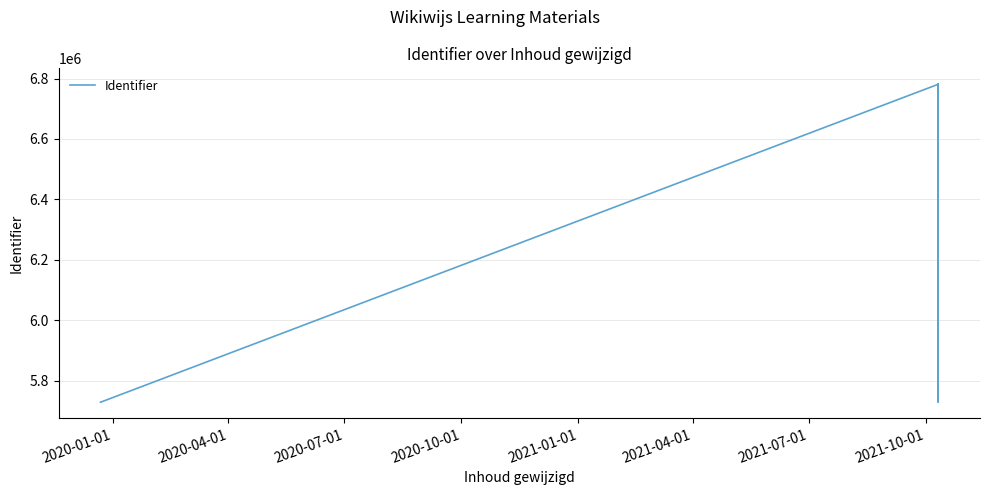

What is the greatest value displayed?

6781246